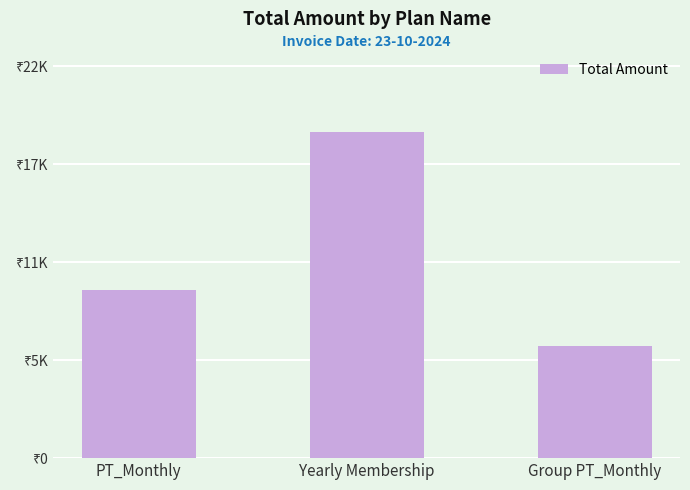

Is it true that the value at Group PT_Monthly is 2965?

False